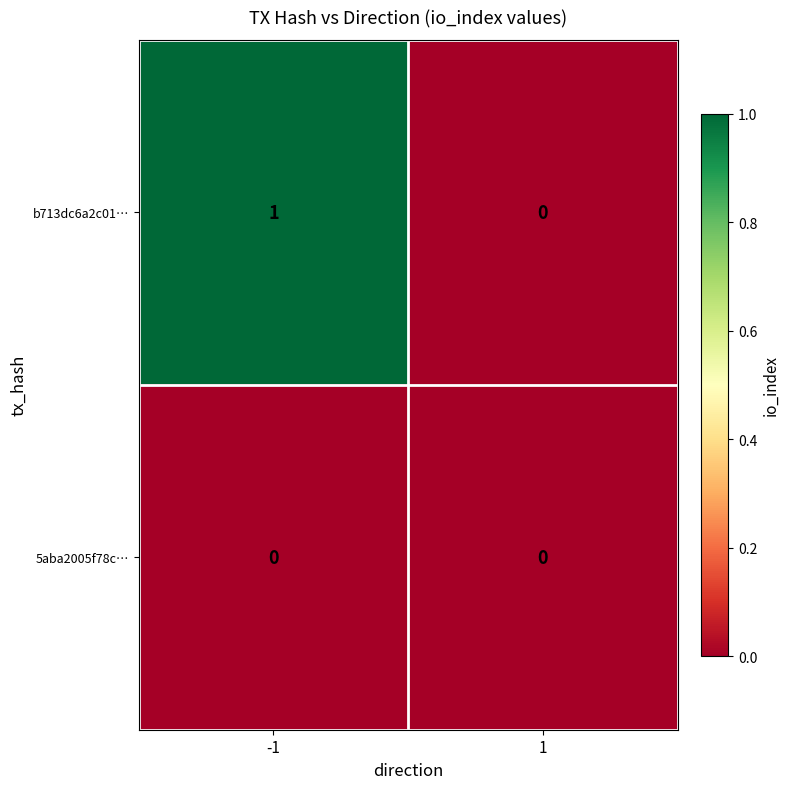

Which series has the largest range (max minus min)?

b713dc6a2c01…